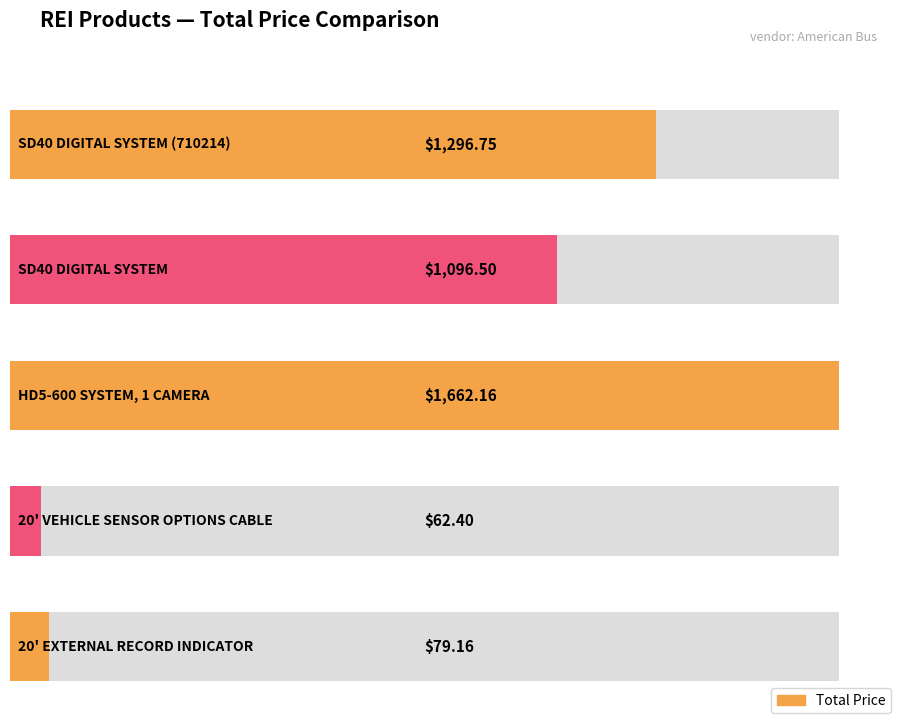

What is the difference between the second highest and minimum values?

1234.3